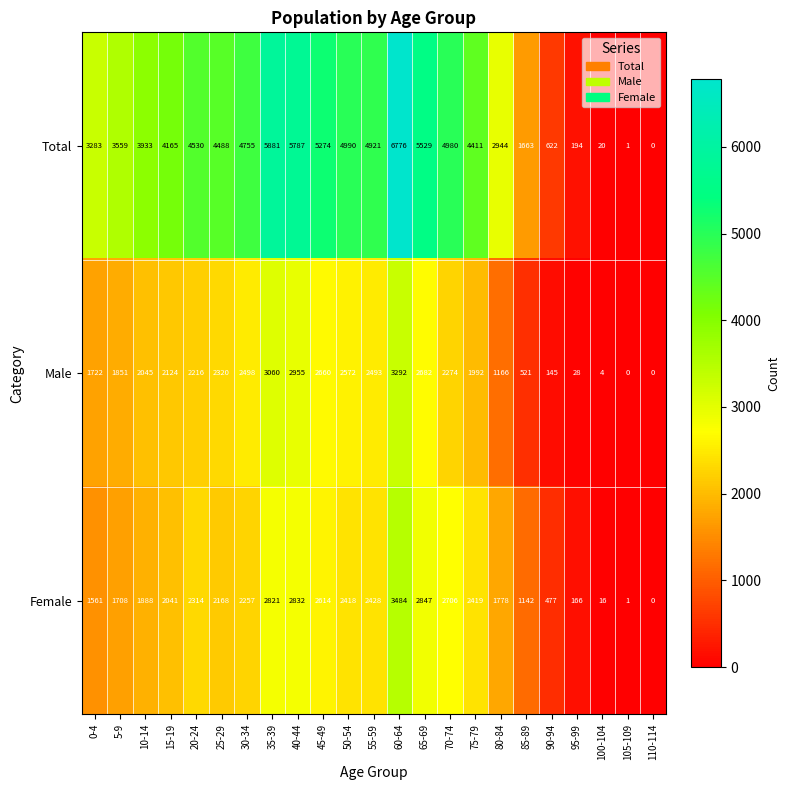

Rank the series by their maximum value, from lowest to highest.

Male, Female, Total